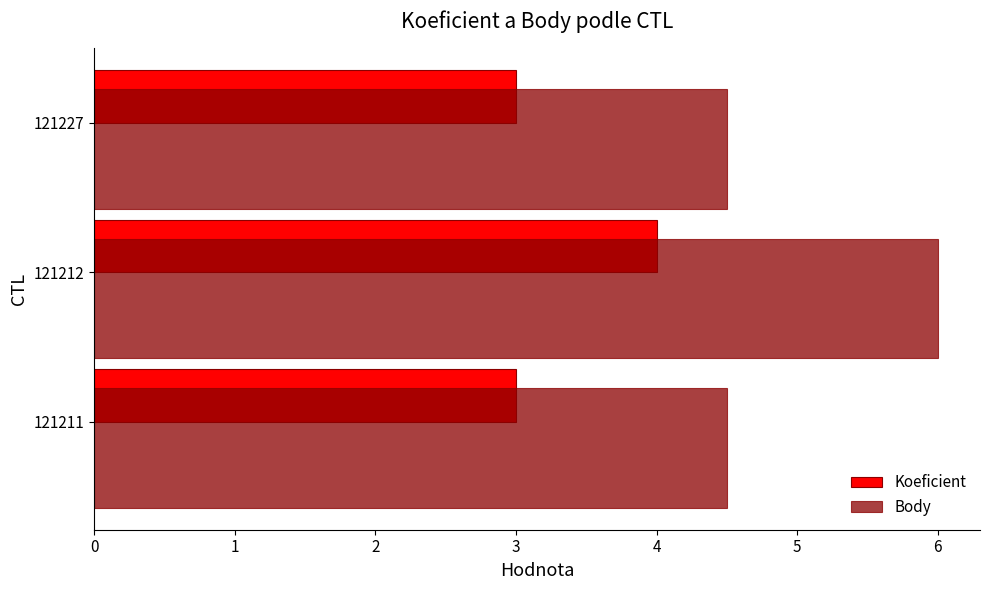

What is the difference between the highest and lowest values at 121211?

1.5